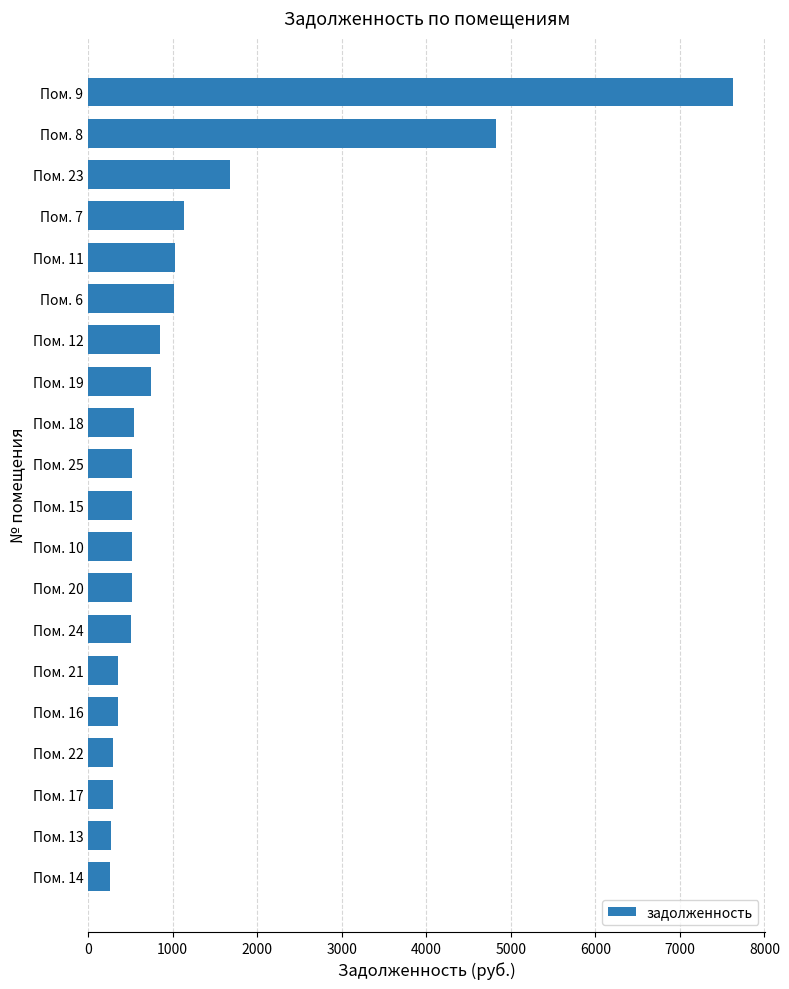

What is the difference between the values at Пом. 15 and Пом. 22?

230.5